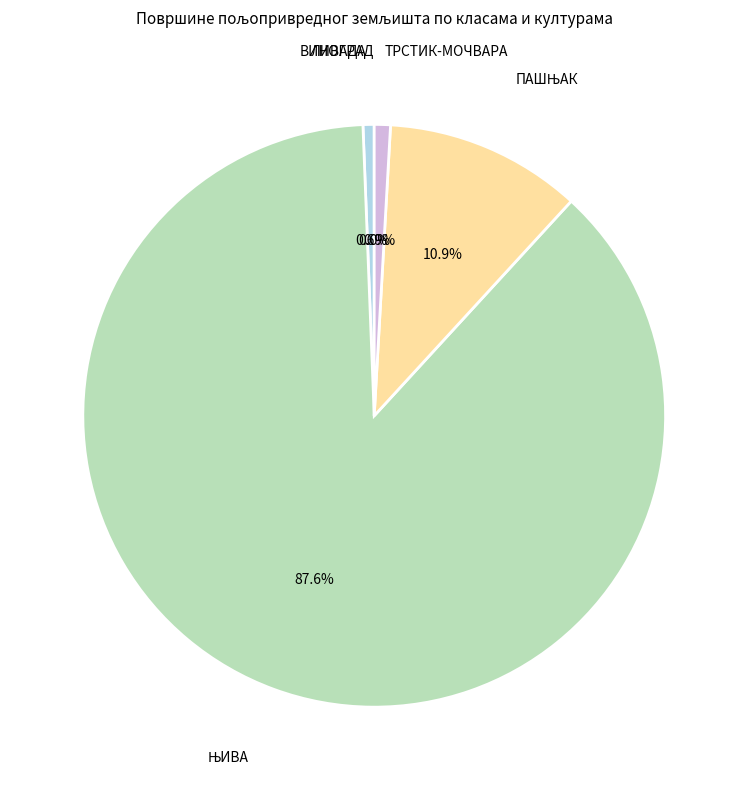

Does any single category account for the majority?

Yes